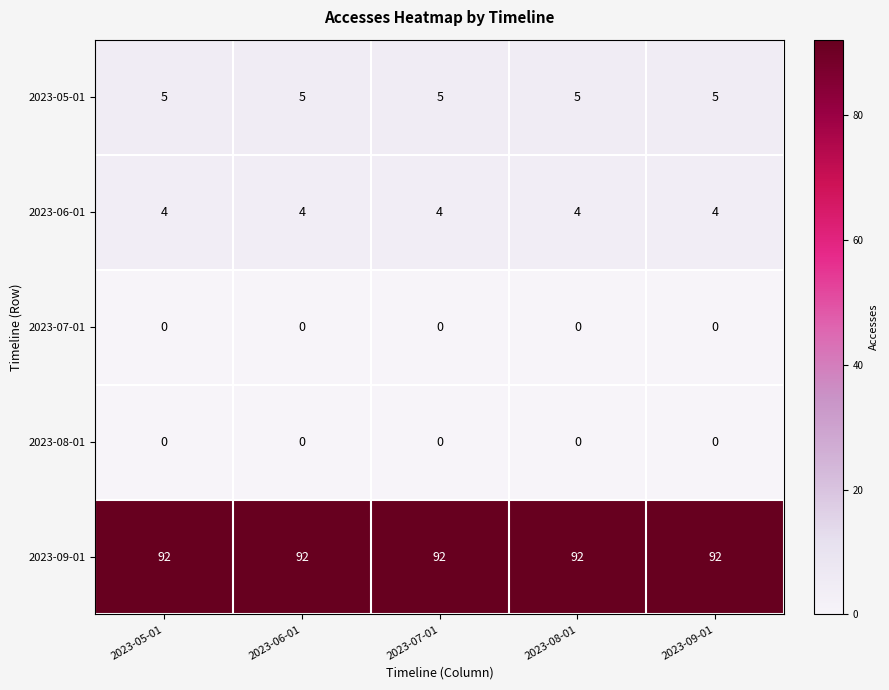

What is the difference between the highest and lowest values at 2023-09-01?

92